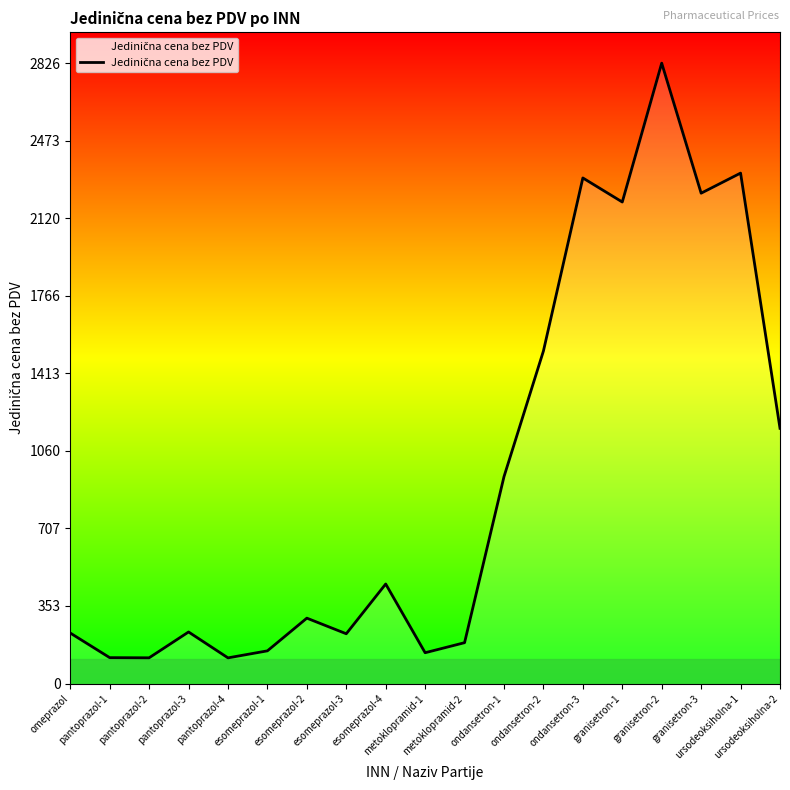

True or false: there are more than 2 points higher than both neighbors.

True